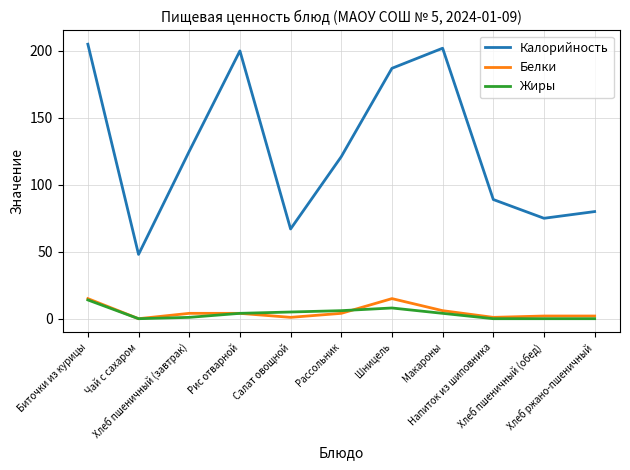

At which label is Калорийность closest to 126?

Хлеб пшеничный (завтрак)